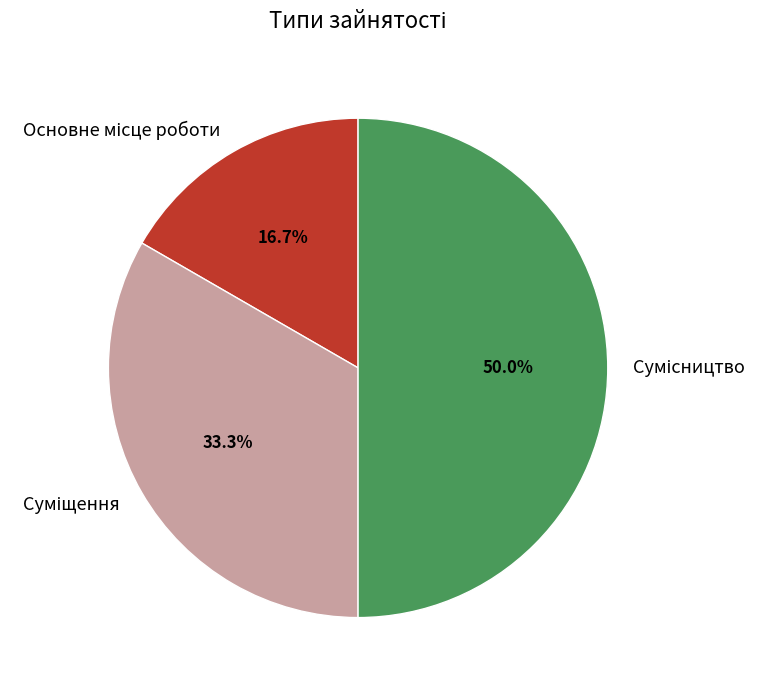

Does any single category account for the majority?

No